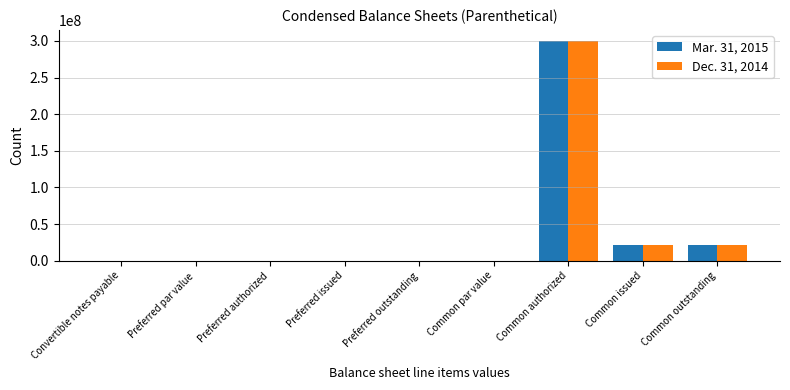

Is it true that Mar. 31, 2015 equals -98910935 at Preferred outstanding?

False